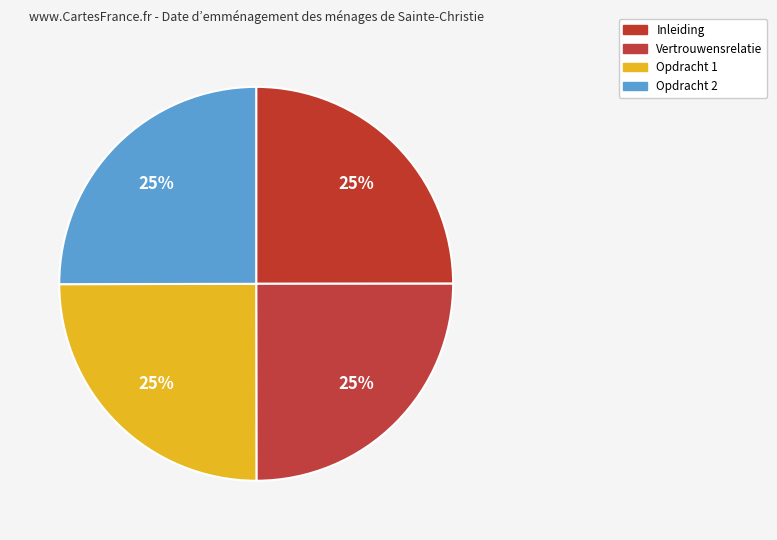

How many segments does this pie chart have?

4